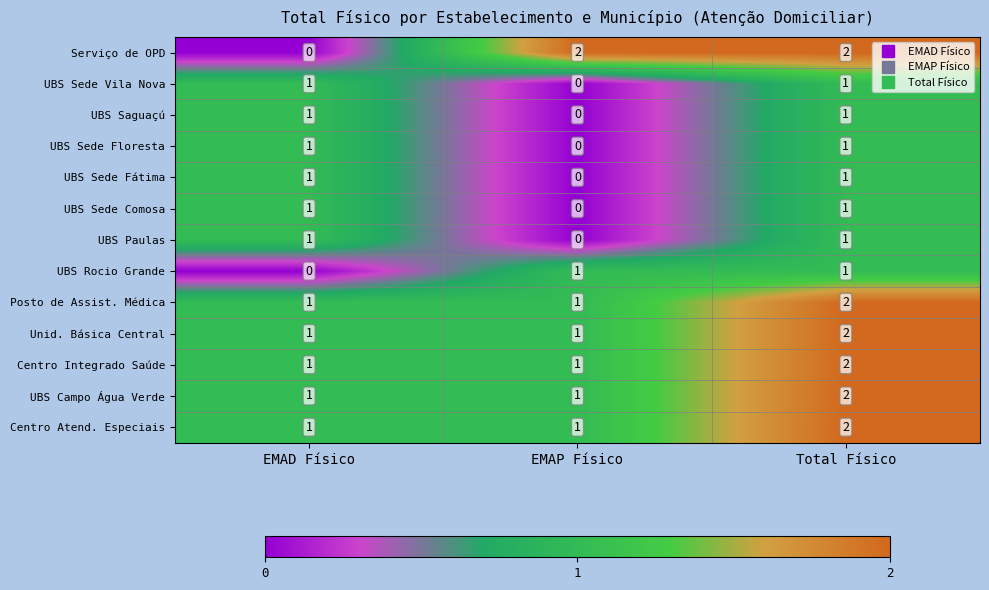

Which category has the lowest value in the UBS Sede Floresta series?

EMAP Físico